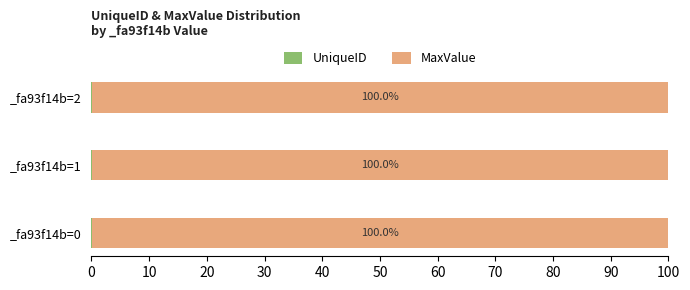

What is the total value across all series at _fa93f14b=1?

100.0